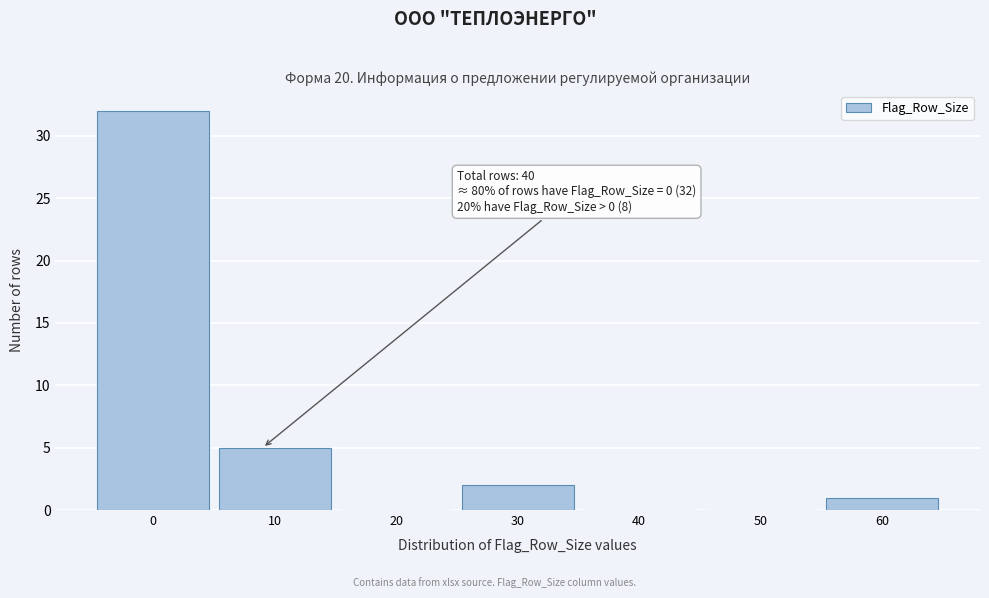

Reading left to right, what are all the values shown in this chart?

0=32	10=5	20=0	30=2	40=0	50=0	60=1